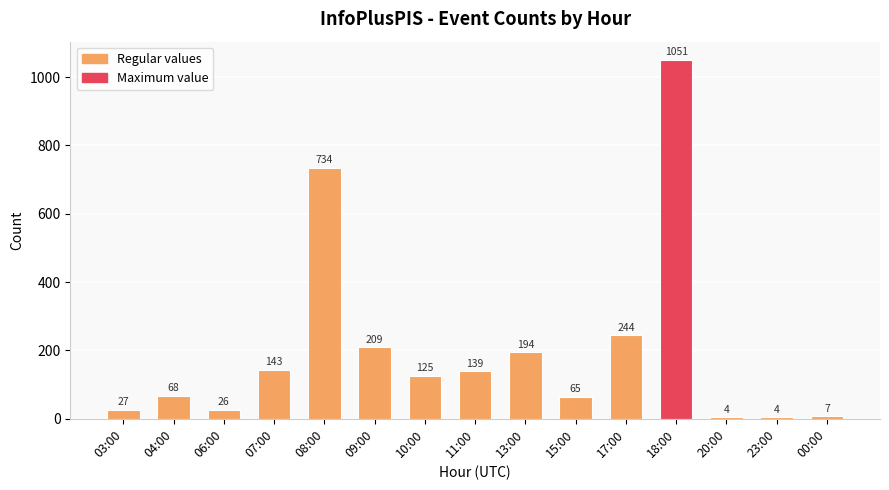

Is it true that the value at 00:00 is 7?

True